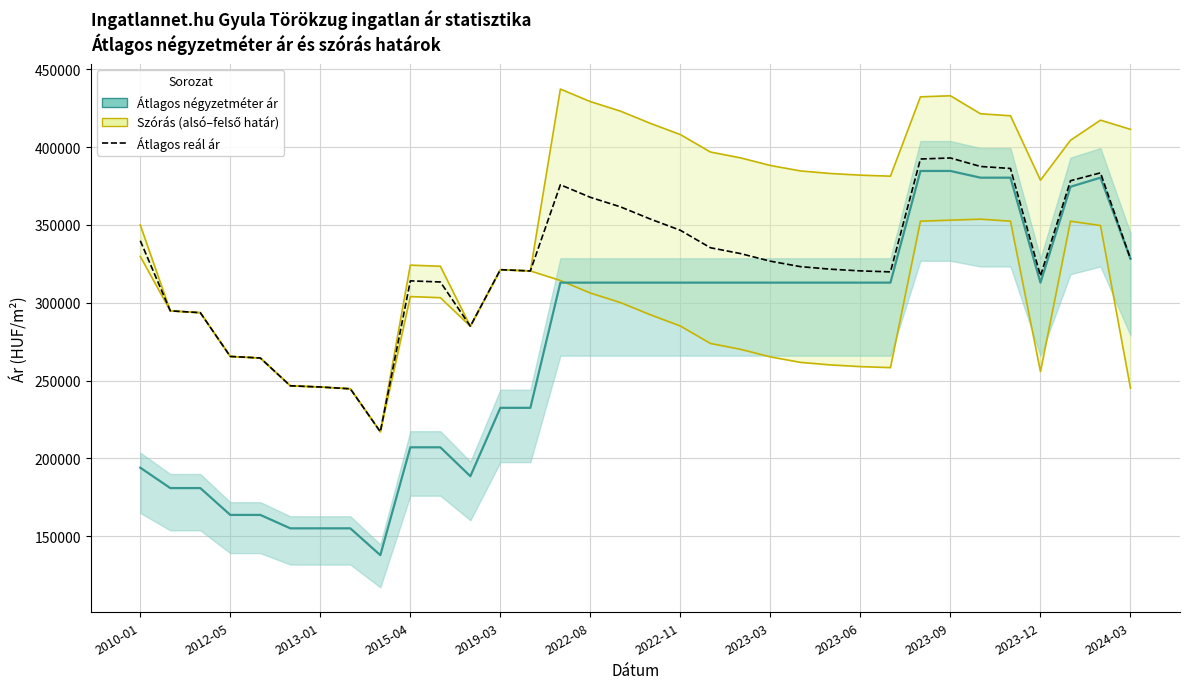

What value does the data have at 23, to the nearest 10?

321570